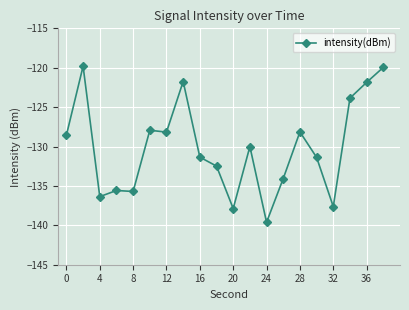

What is the value of the 2nd point from the left?

-119.8